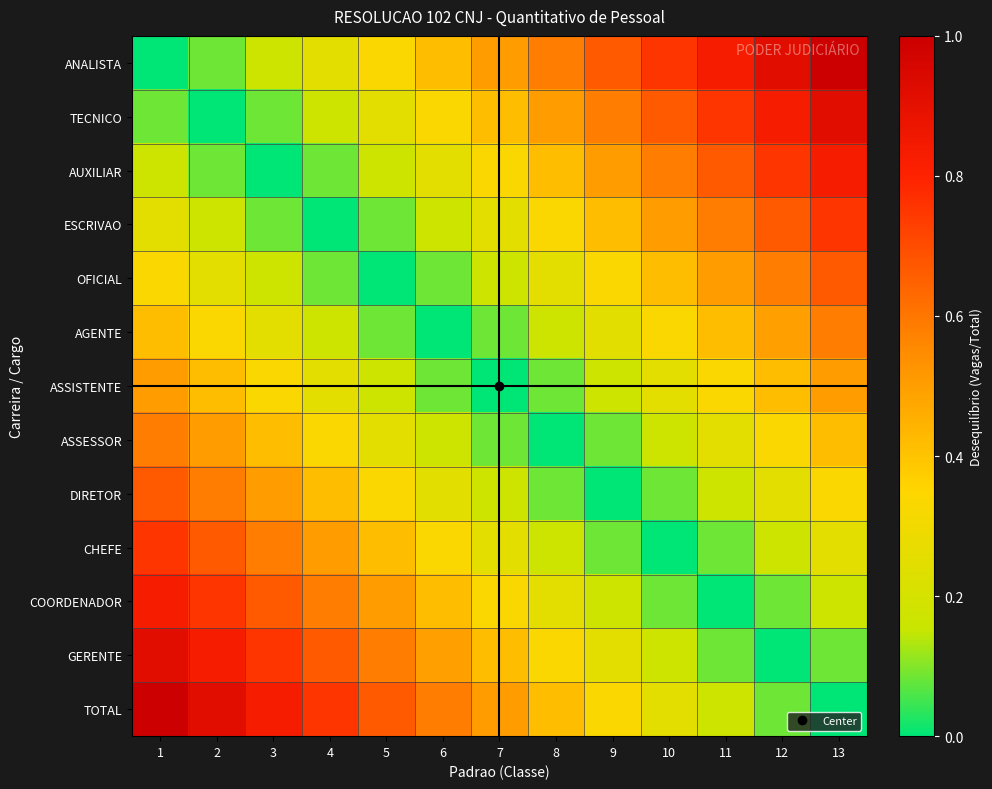

Reading left to right, what are all the values shown in this chart?

ANALISTA: 1=0.0	2=0.1	3=0.2	4=0.2	5=0.3	6=0.4	7=0.5	8=0.6	9=0.7	10=0.8	11=0.8	12=0.9	13=1.0
TECNICO: 1=0.1	2=0.0	3=0.1	4=0.2	5=0.2	6=0.3	7=0.4	8=0.5	9=0.6	10=0.7	11=0.8	12=0.8	13=0.9
AUXILIAR: 1=0.2	2=0.1	3=0.0	4=0.1	5=0.2	6=0.2	7=0.3	8=0.4	9=0.5	10=0.6	11=0.7	12=0.8	13=0.8
ESCRIVAO: 1=0.2	2=0.2	3=0.1	4=0.0	5=0.1	6=0.2	7=0.2	8=0.3	9=0.4	10=0.5	11=0.6	12=0.7	13=0.8
OFICIAL: 1=0.3	2=0.2	3=0.2	4=0.1	5=0.0	6=0.1	7=0.2	8=0.3	9=0.3	10=0.4	11=0.5	12=0.6	13=0.7
AGENTE: 1=0.4	2=0.3	3=0.2	4=0.2	5=0.1	6=0.0	7=0.1	8=0.2	9=0.2	10=0.3	11=0.4	12=0.5	13=0.6
ASSISTENTE: 1=0.5	2=0.4	3=0.3	4=0.2	5=0.2	6=0.1	7=0.0	8=0.1	9=0.2	10=0.2	11=0.3	12=0.4	13=0.5
ASSESSOR: 1=0.6	2=0.5	3=0.4	4=0.3	5=0.3	6=0.2	7=0.1	8=0.0	9=0.1	10=0.2	11=0.2	12=0.3	13=0.4
DIRETOR: 1=0.7	2=0.6	3=0.5	4=0.4	5=0.3	6=0.2	7=0.2	8=0.1	9=0.0	10=0.1	11=0.2	12=0.2	13=0.3
CHEFE: 1=0.8	2=0.7	3=0.6	4=0.5	5=0.4	6=0.3	7=0.2	8=0.2	9=0.1	10=0.0	11=0.1	12=0.2	13=0.2
COORDENADOR: 1=0.8	2=0.8	3=0.7	4=0.6	5=0.5	6=0.4	7=0.3	8=0.2	9=0.2	10=0.1	11=0.0	12=0.1	13=0.2
GERENTE: 1=0.9	2=0.8	3=0.8	4=0.7	5=0.6	6=0.5	7=0.4	8=0.3	9=0.2	10=0.2	11=0.1	12=0.0	13=0.1
TOTAL: 1=1.0	2=0.9	3=0.8	4=0.8	5=0.7	6=0.6	7=0.5	8=0.4	9=0.3	10=0.2	11=0.2	12=0.1	13=0.0